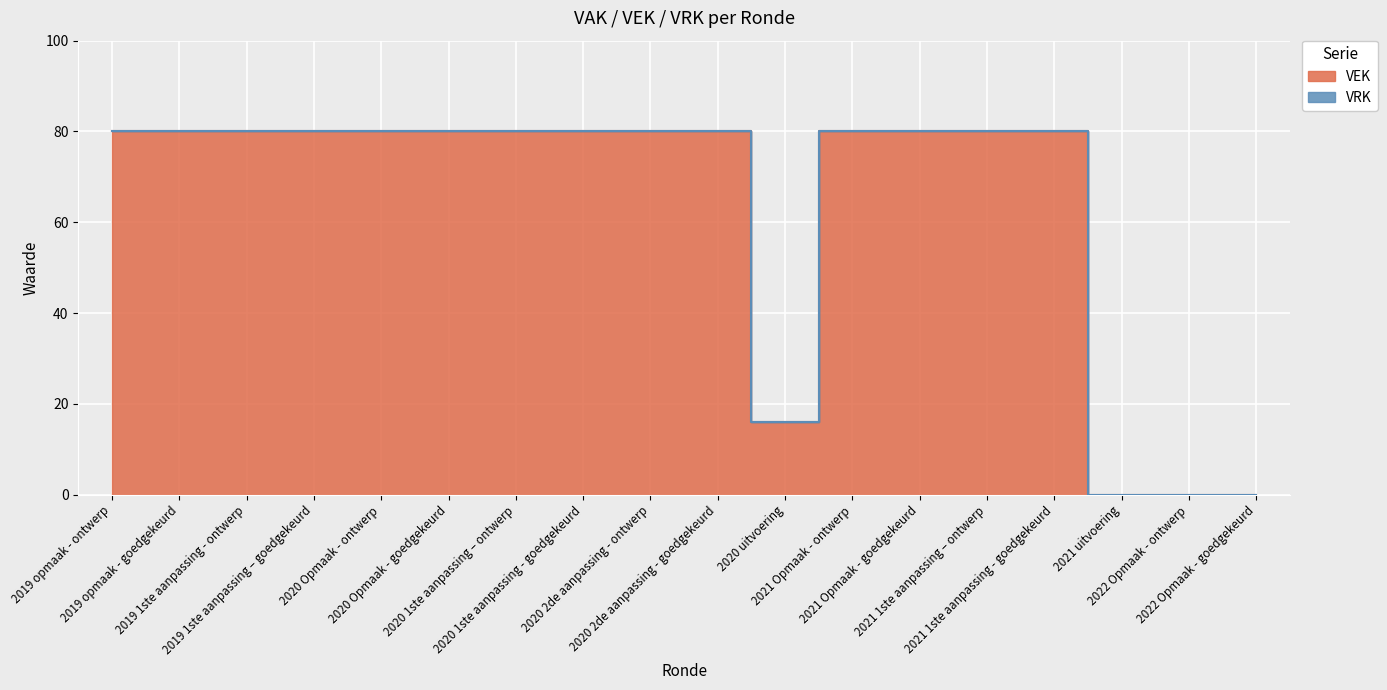

What is the change in value from 2019 1ste aanpassing - ontwerp to 2020 uitvoering?

-64